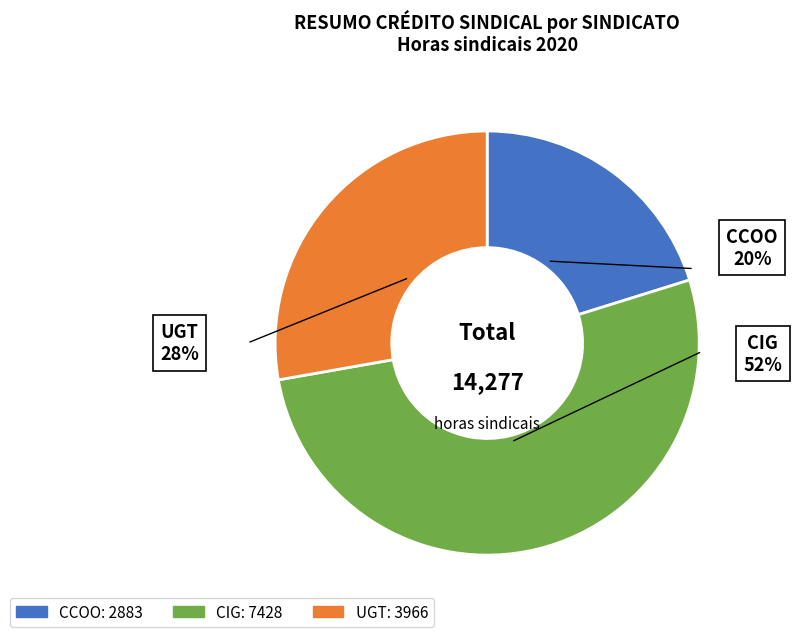

What is the majority slice?

CIG